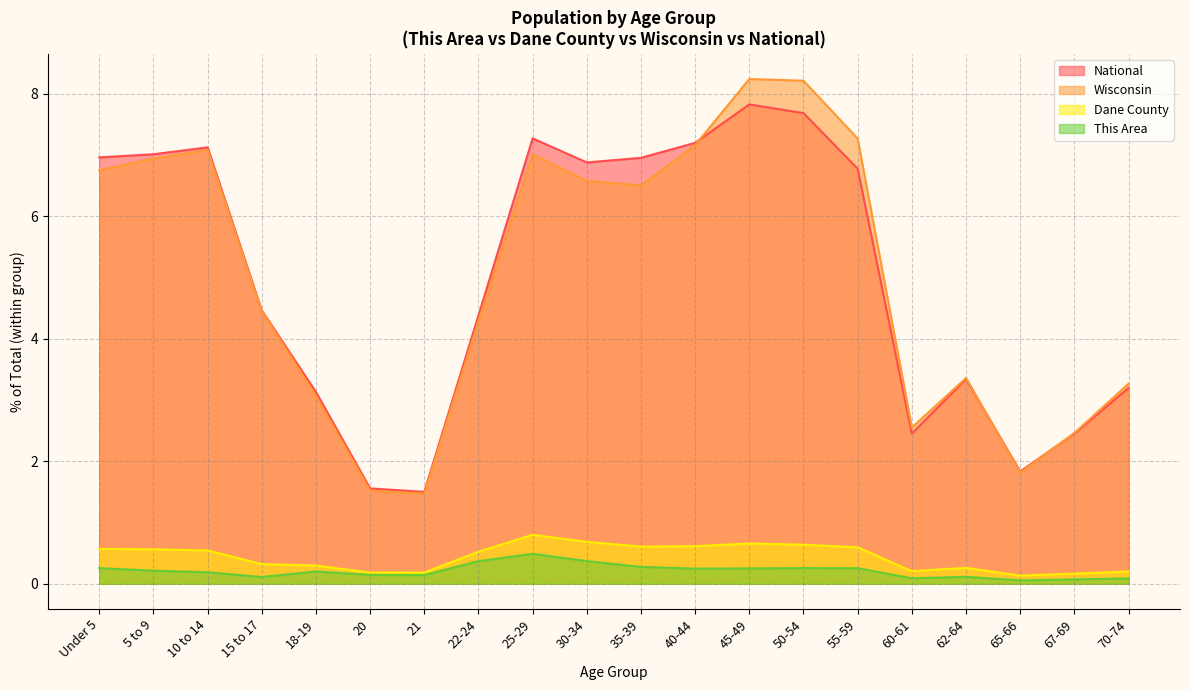

Rank the categories by Dane County value from highest to lowest.

25-29, 30-34, 45-49, 50-54, 40-44, 35-39, 55-59, Under 5, 5 to 9, 10 to 14, 22-24, 15 to 17, 18-19, 62-64, 60-61, 70-74, 20, 21, 67-69, 65-66